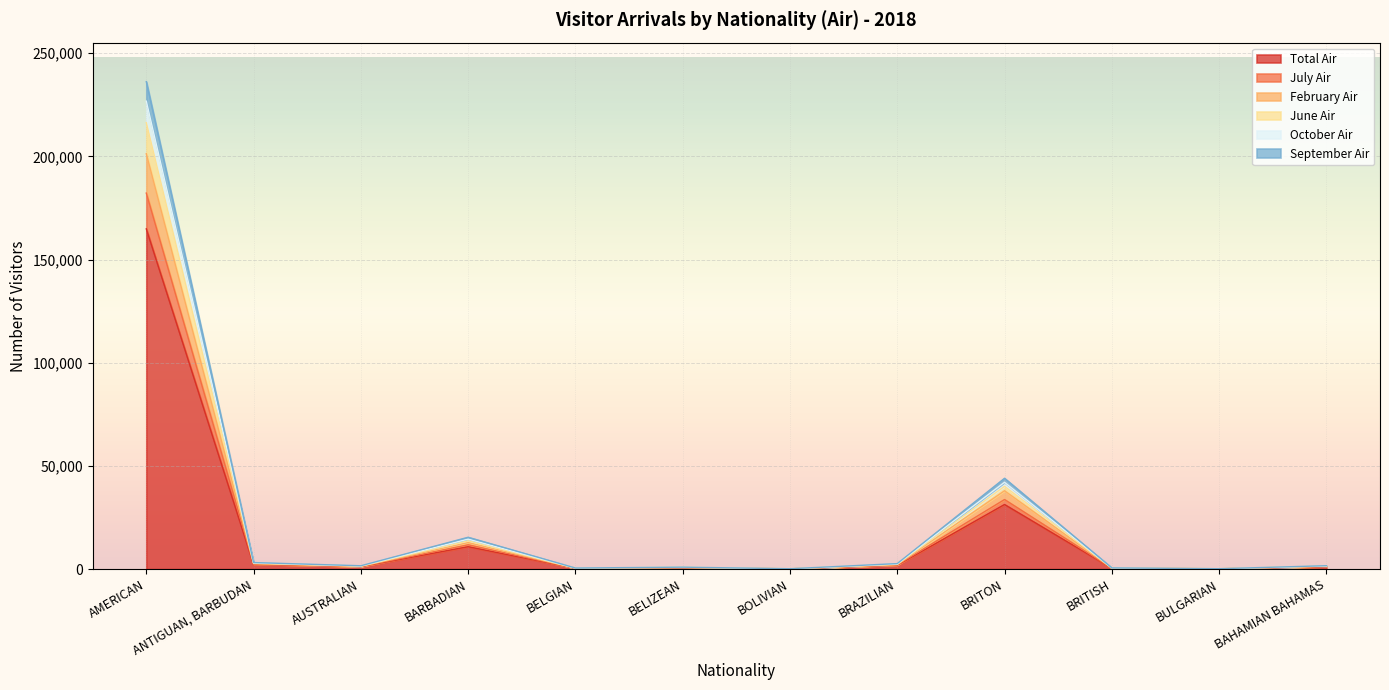

In June Air, how many points are lower than both neighbors (excluding endpoints)?

4